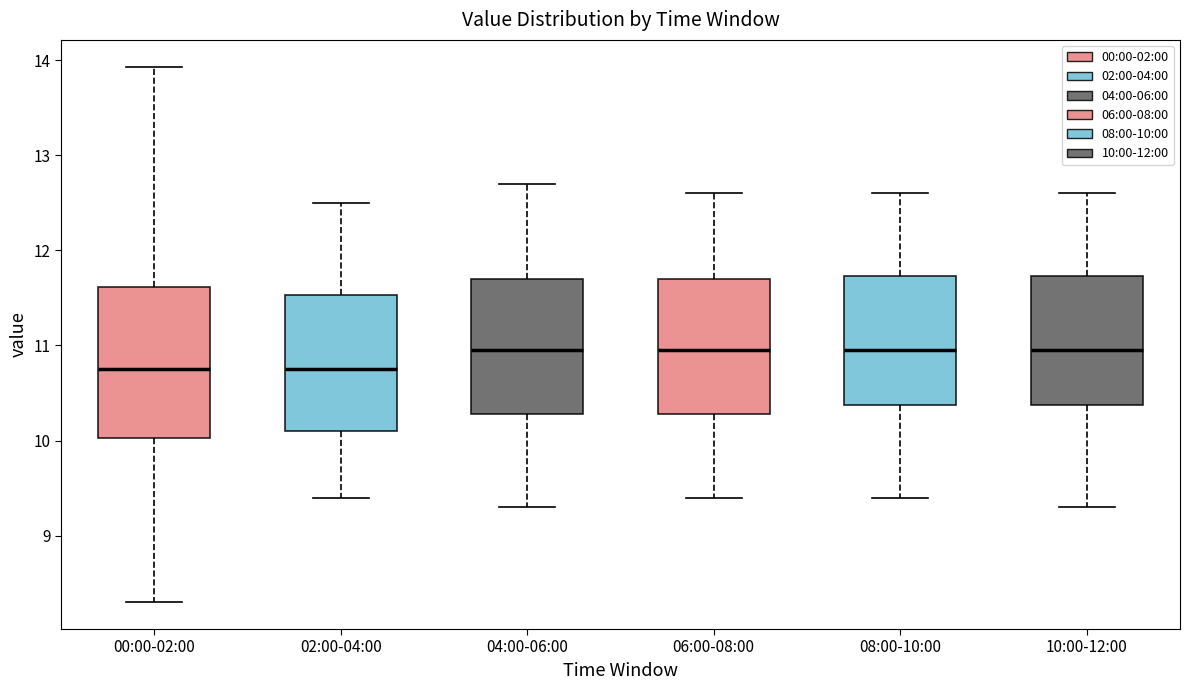

Comparing the boxes themselves (not the whiskers), which one is the tallest?

00:00-02:00